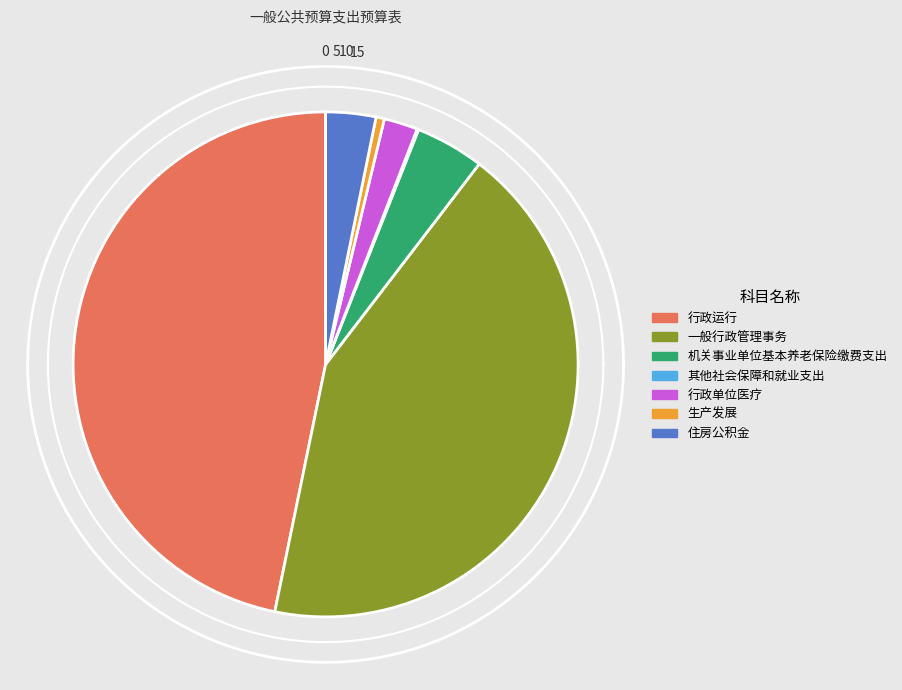

Does 住房公积金 account for over 50% of the chart?

No